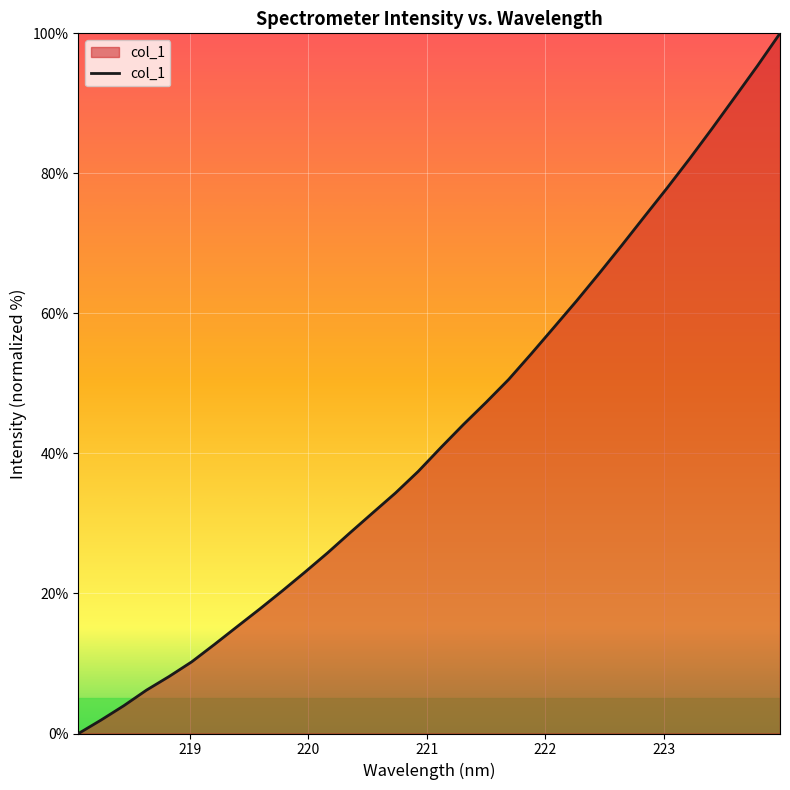

What is the difference between the maximum and minimum values?

100.0